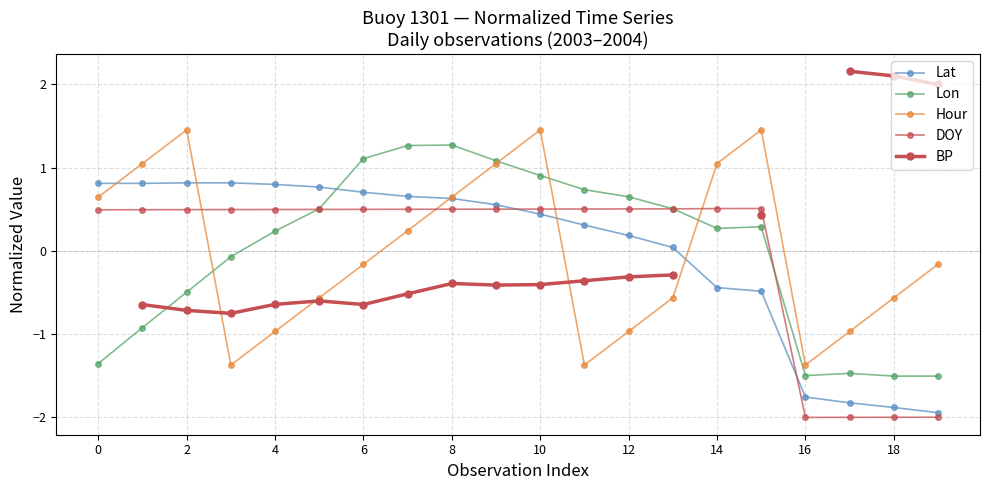

What is the label of the 4th point from the left?

6